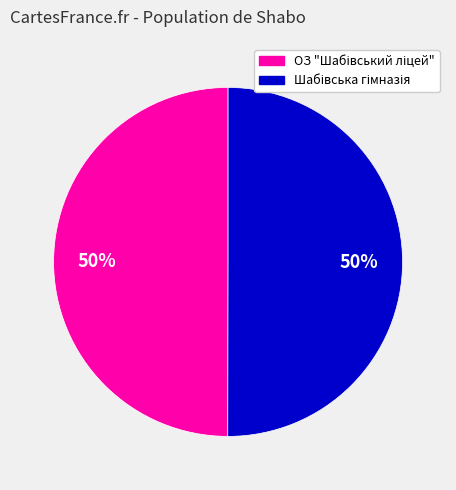

To the nearest percent, what is the average slice percentage?

50%